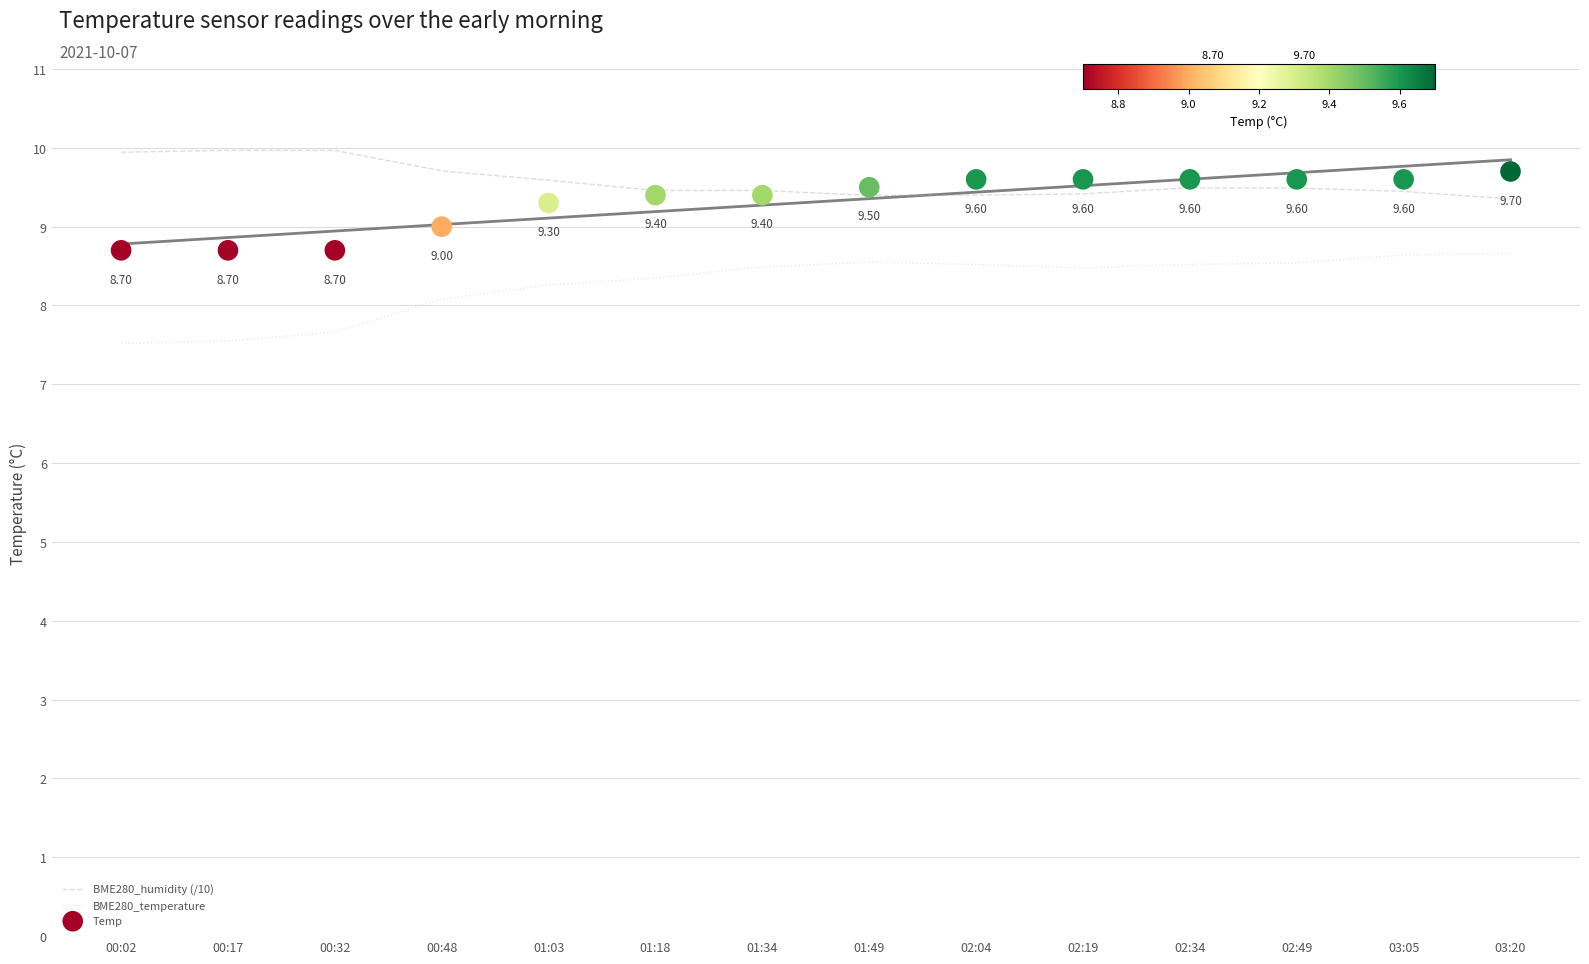

Which series has the largest total across all categories?

BME280_humidity (/10)